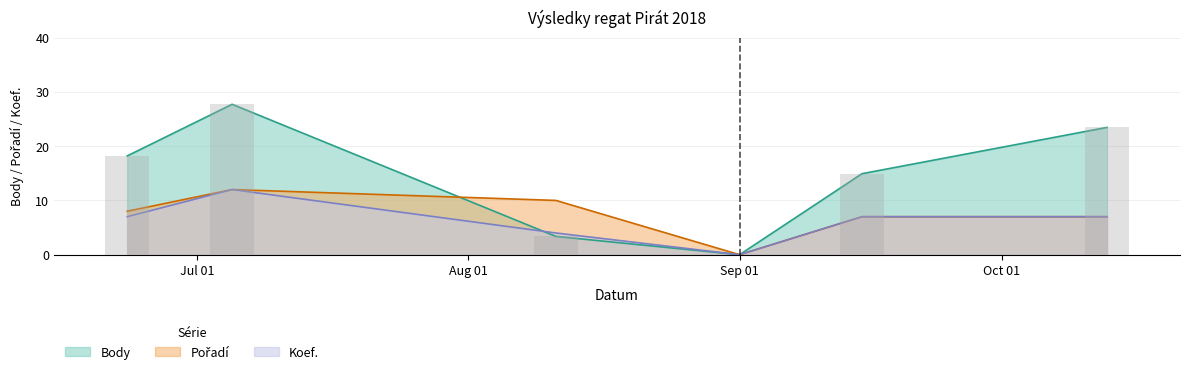

What is the highest value of the Koef. series?

12.0